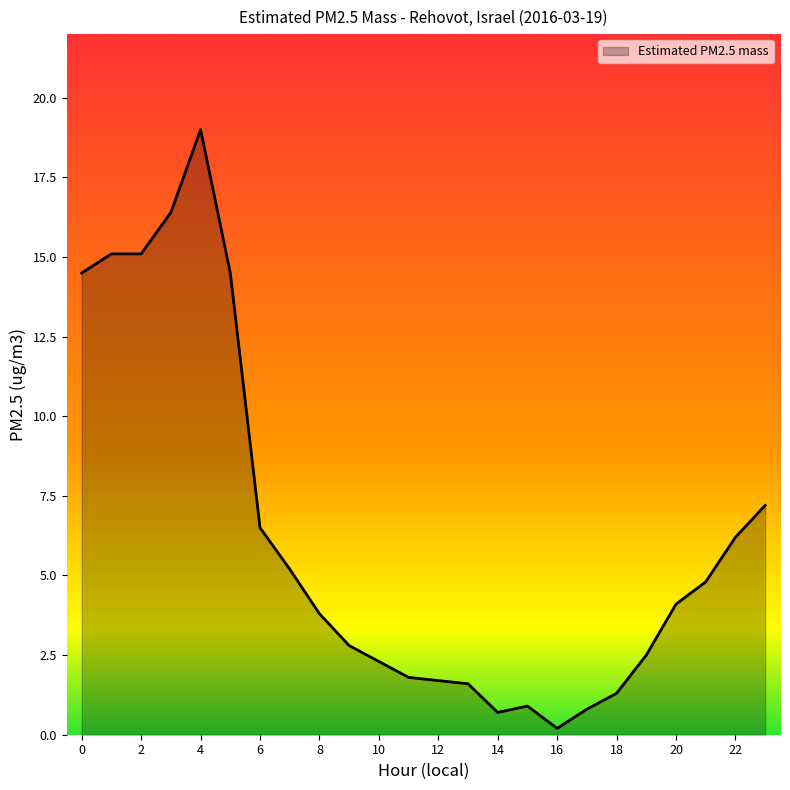

What is the greatest value displayed?

19.0